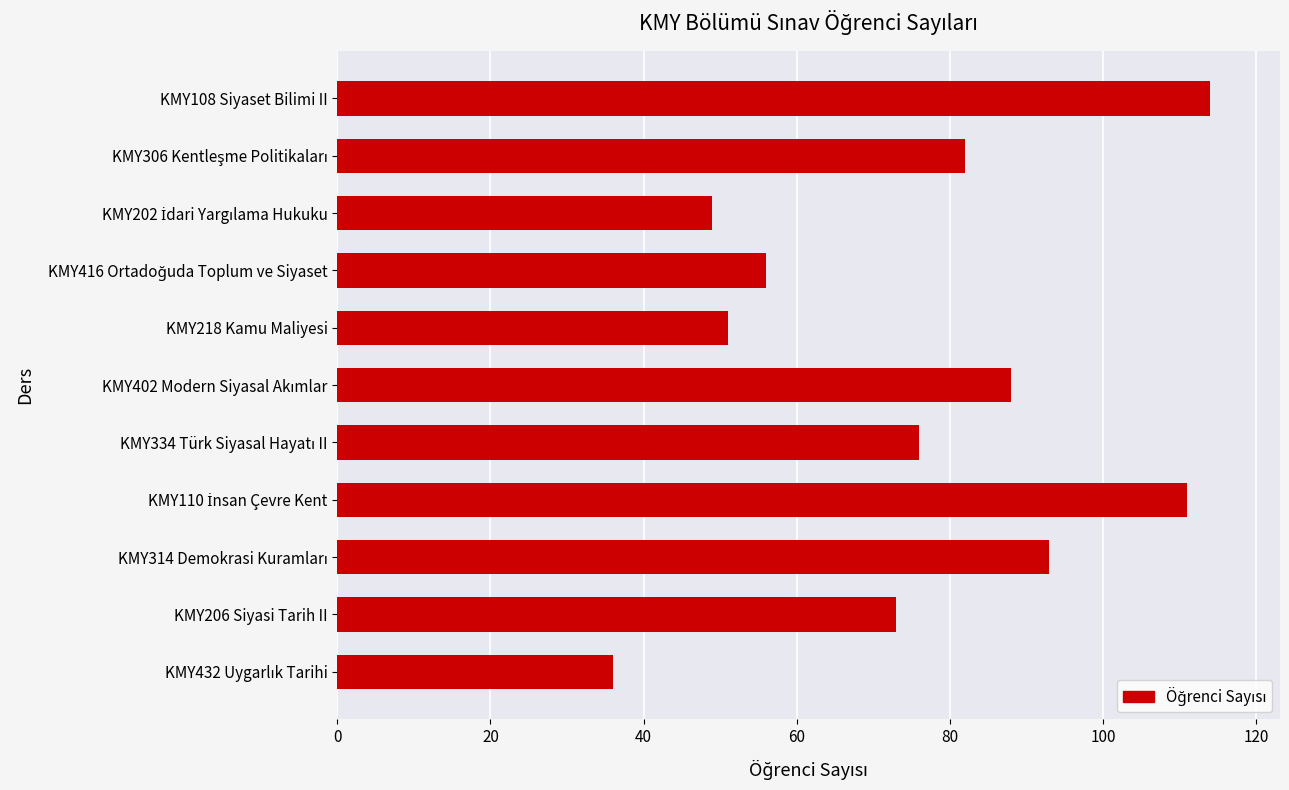

Are the bars horizontal?

Yes